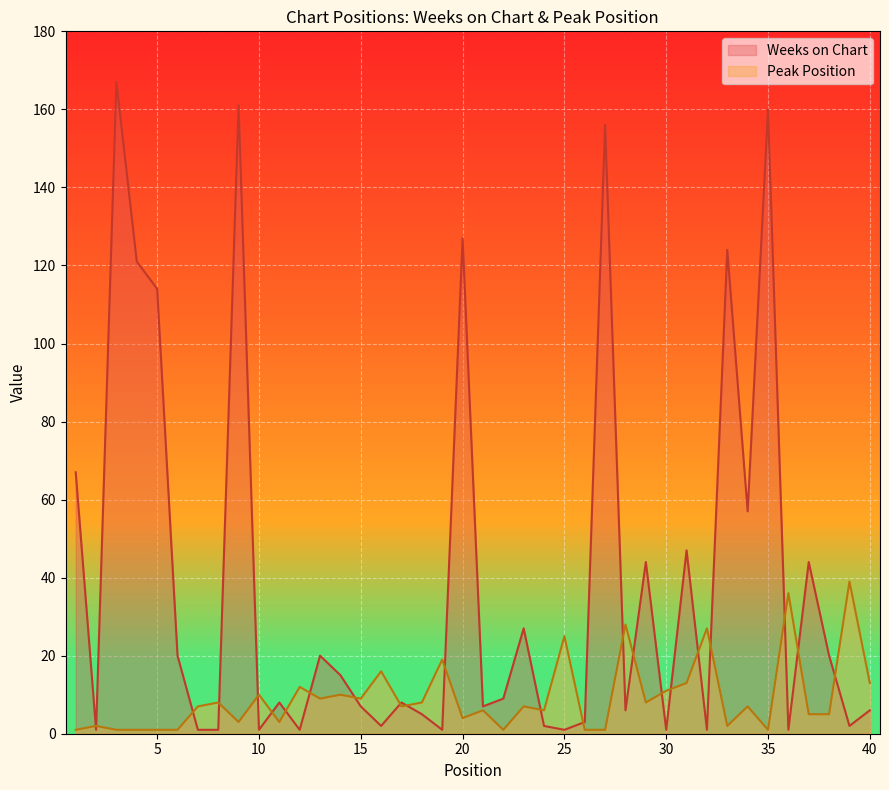

How many categories are shown in the chart?

40